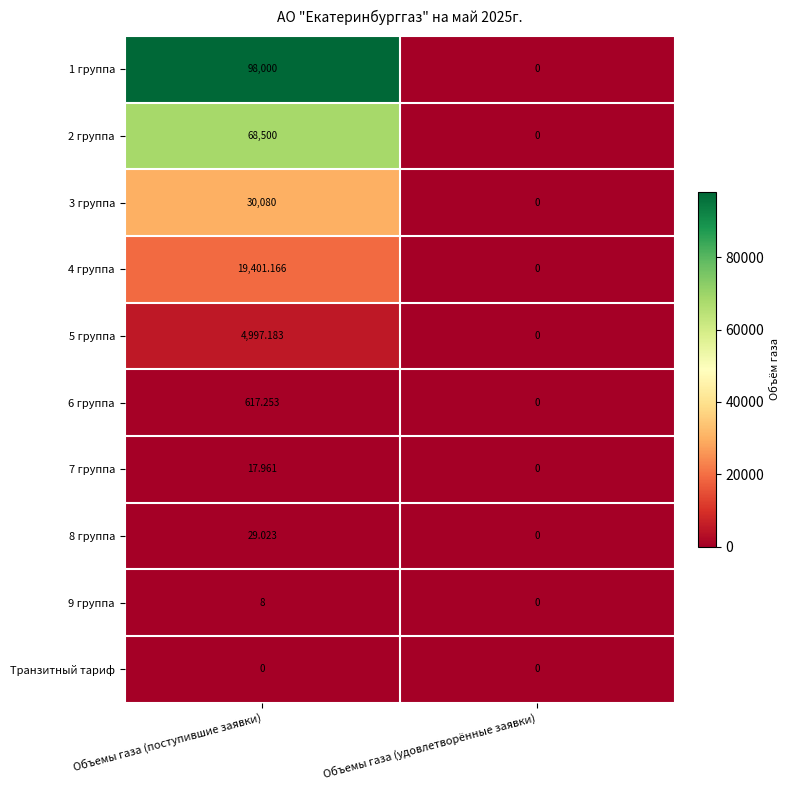

At which label is 6 группа closest to 308?

Объемы газа (удовлетворённые заявки)